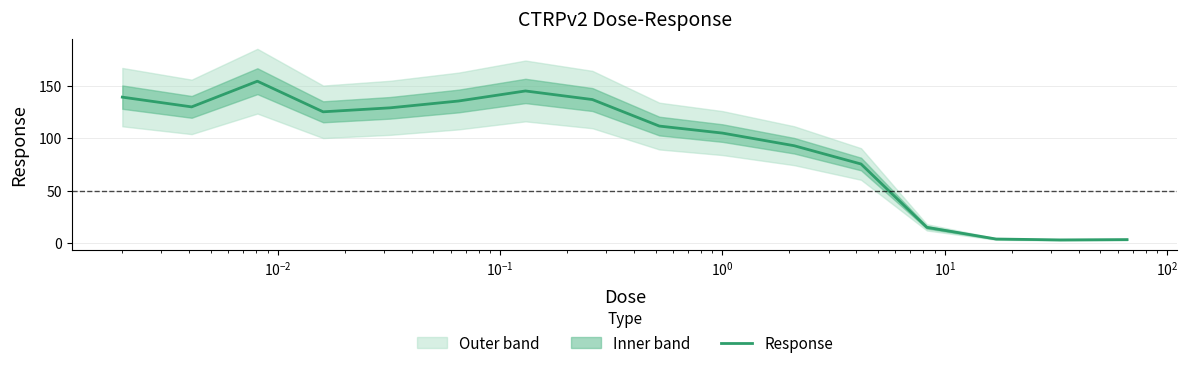

Is it true that the value at 14 is 4.8?

False